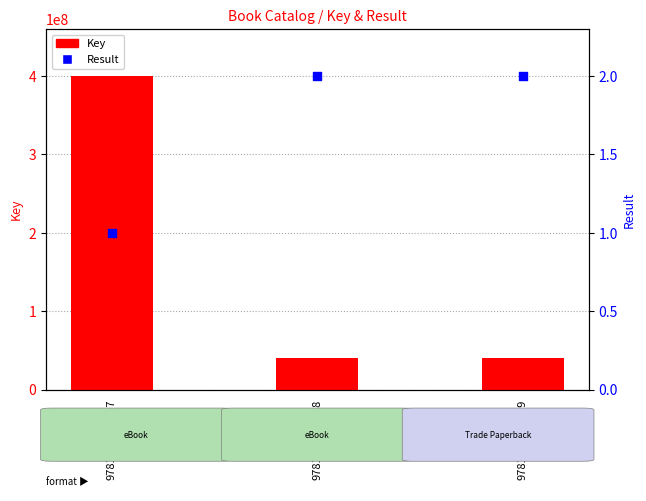

At how many categories does at least one series exceed 170790815?

1